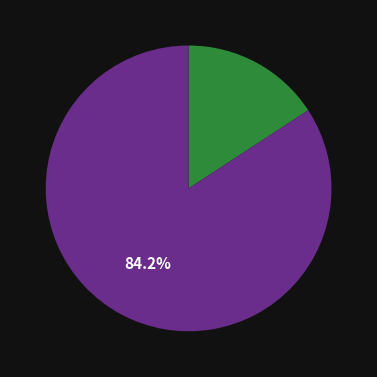

Is there any slice that represents more than half of the pie?

Yes